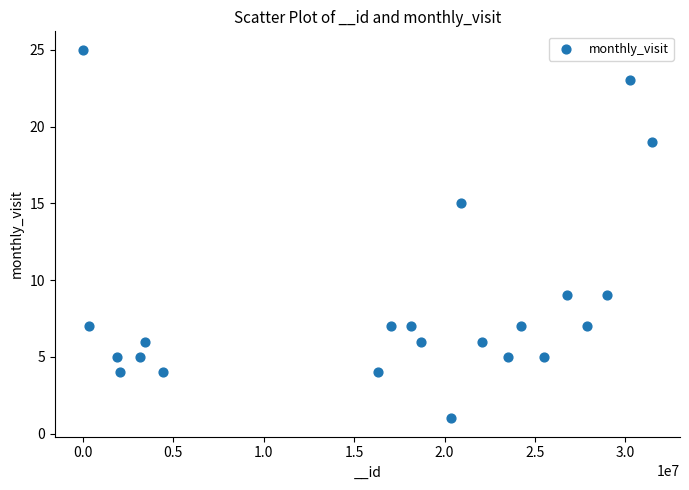

What Y value in the scatter plot is closest to 13?

15